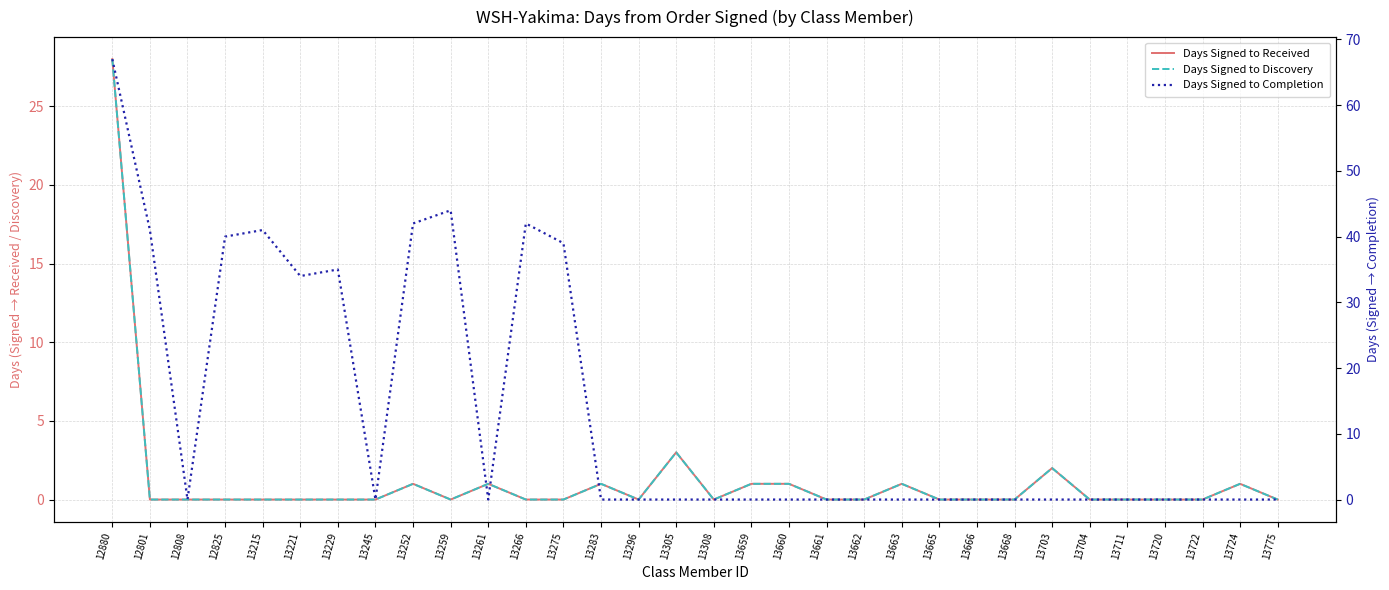

How many values in the Days Signed to Completion series exceed 0?

10